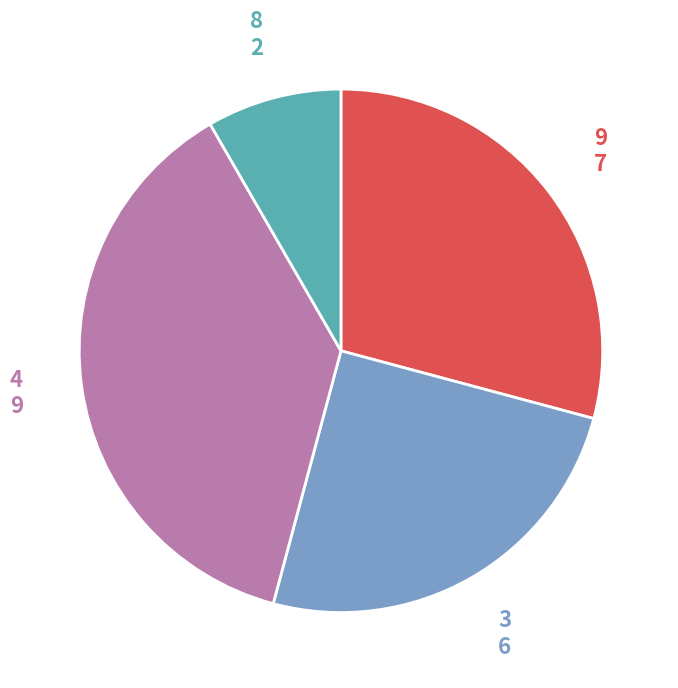

Does any single category account for the majority?

No